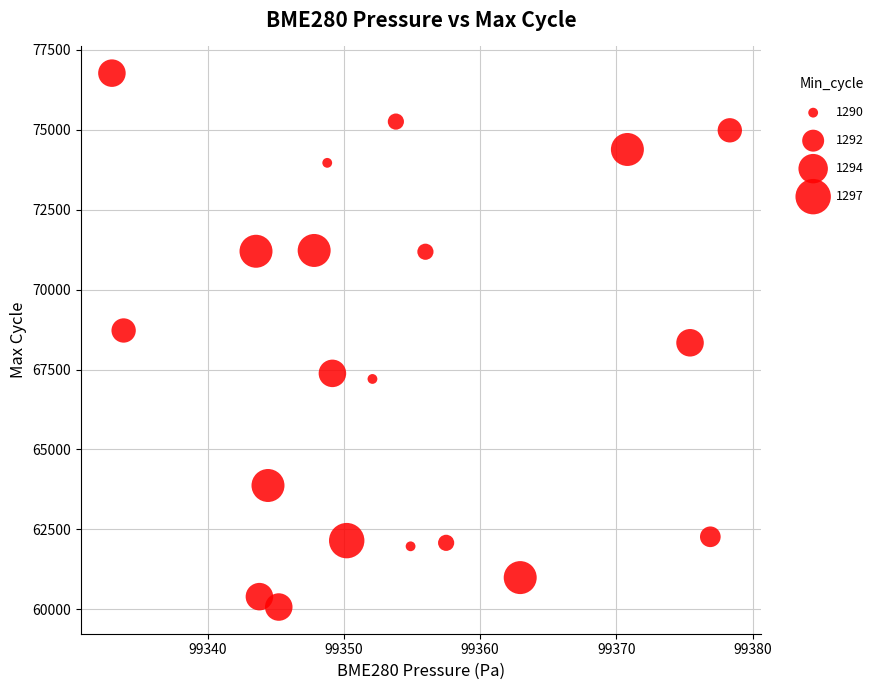

What is the range of Y values (max minus min)?

16707